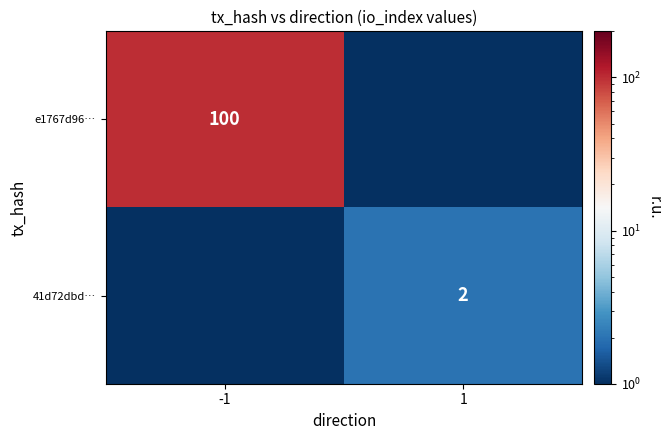

Is it true that 41d72dbd… equals 1.1 at 1?

False